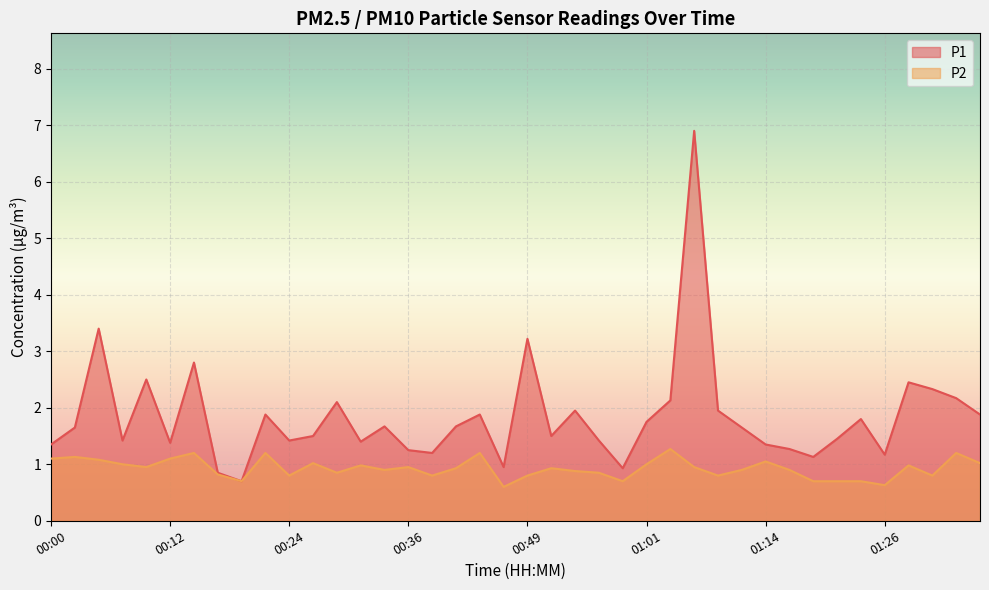

List the labels in order of P2 value, smallest first.

00:46, 01:26, 00:19, 00:59, 01:18, 01:21, 01:23, 00:24, 00:39, 00:49, 01:09, 01:31, 00:17, 00:29, 00:56, 00:54, 00:34, 01:11, 01:16, 00:41, 00:51, 00:09, 00:36, 01:06, 00:32, 01:28, 00:07, 01:01, 00:27, 01:36, 01:14, 00:05, 00:00, 00:12, 00:02, 00:14, 00:22, 00:44, 01:33, 01:04